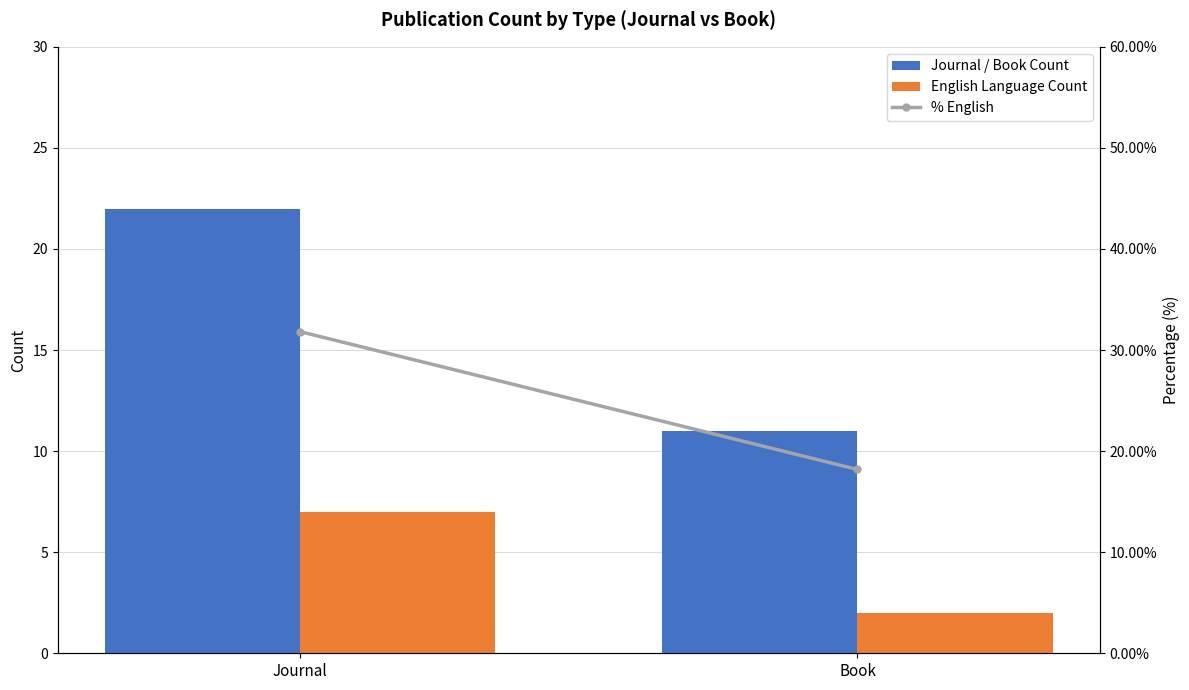

Is the value of Journal / Book Count at Book greater than the value of English Language Count at Journal?

Yes